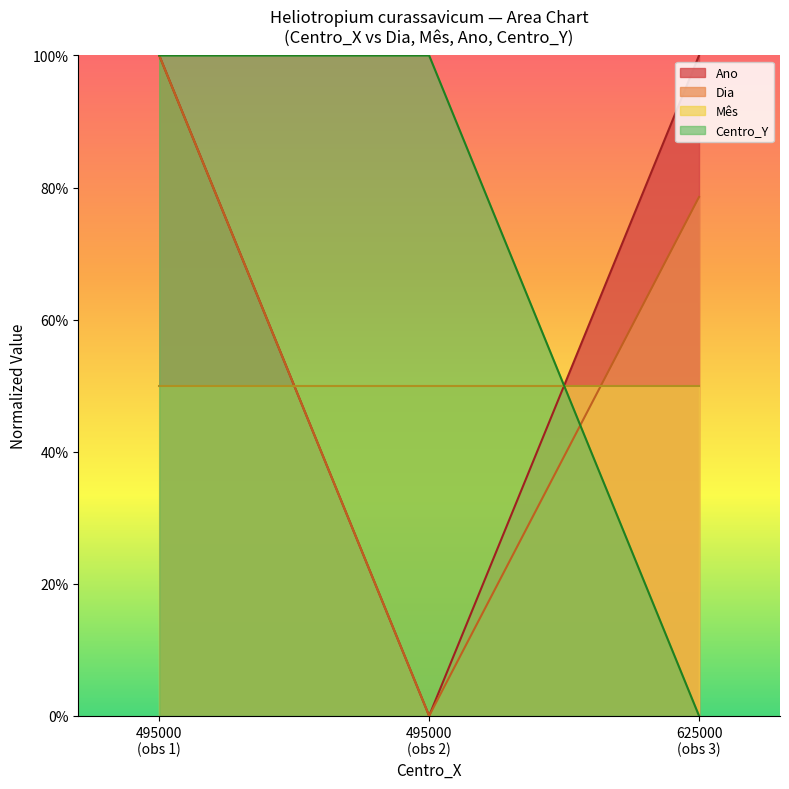

Which series has the widest spread of values?

Dia